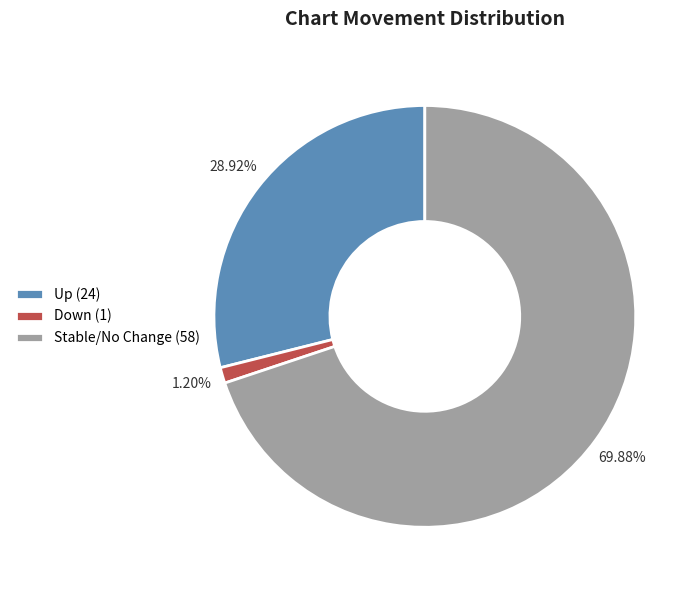

To the nearest percent, what is the difference between the largest and smallest slice percentages?

69%